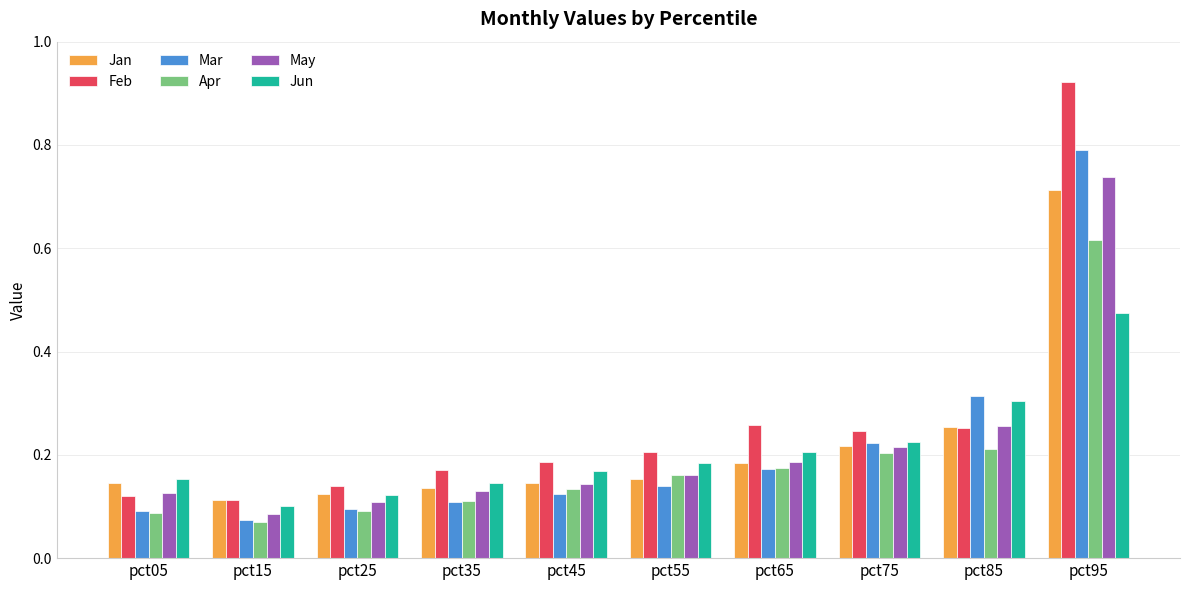

At which category is the sum across all series the highest?

pct95